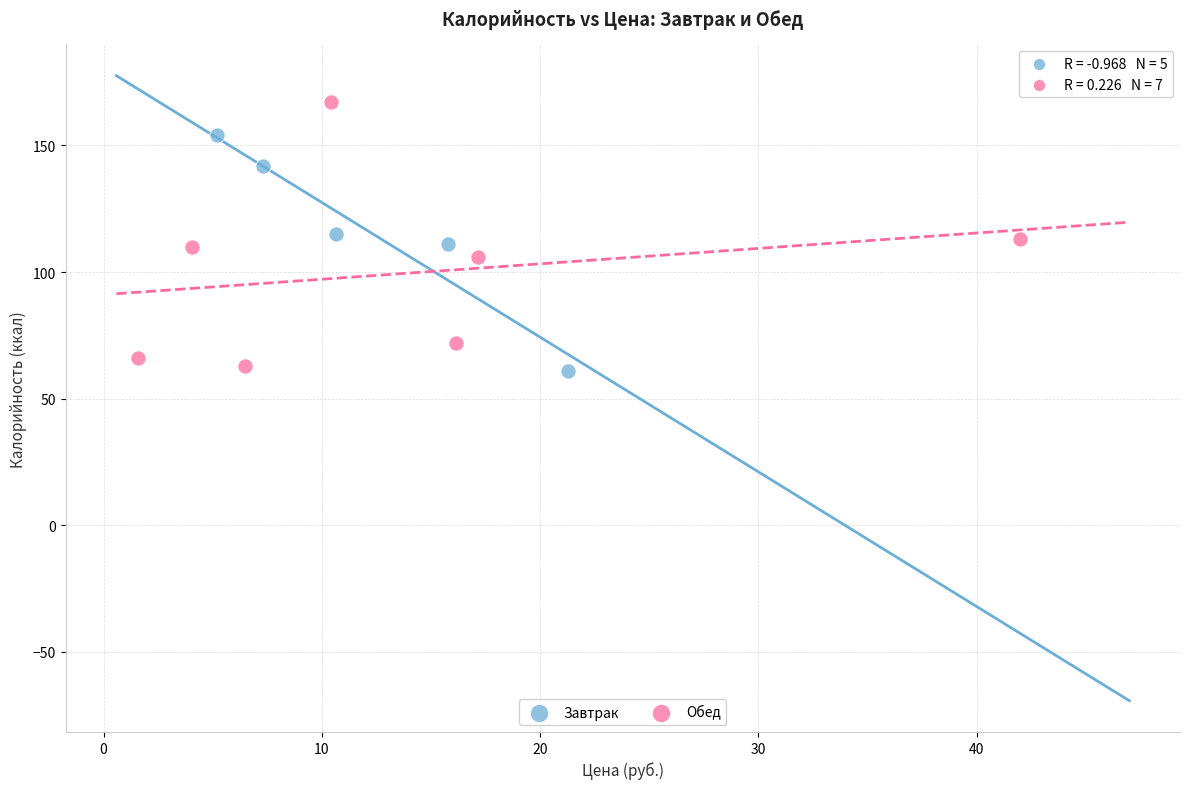

Which series reaches the maximum Y coordinate?

Обед